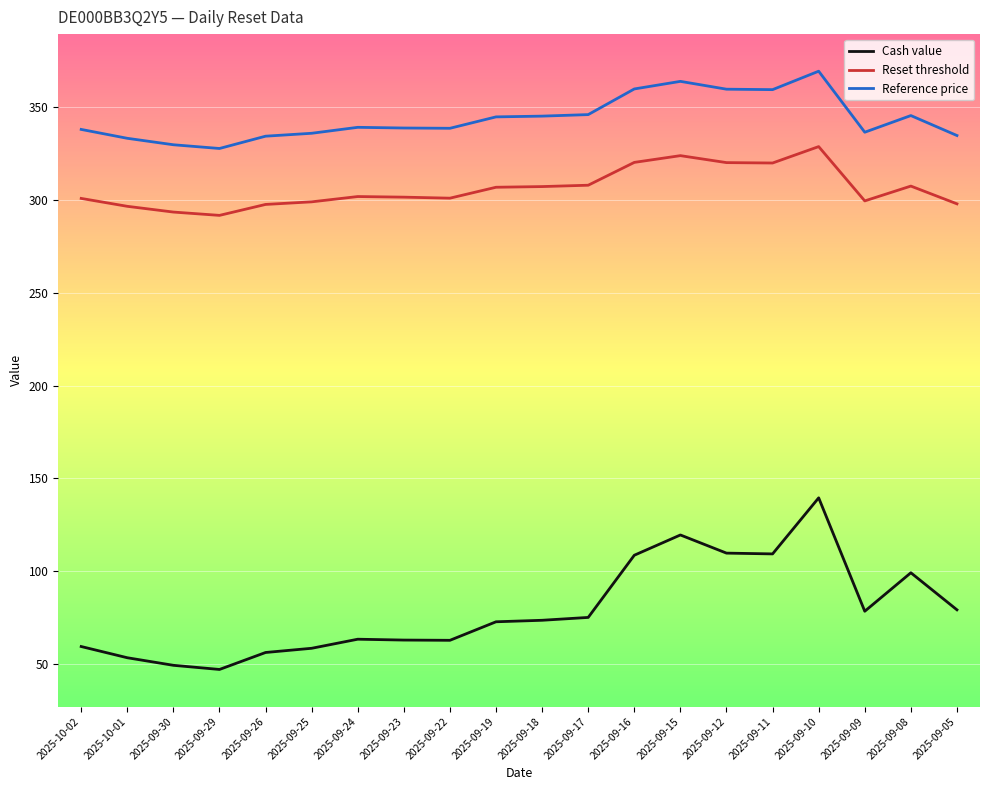

At which label does Cash value reach its peak?

2025-09-10